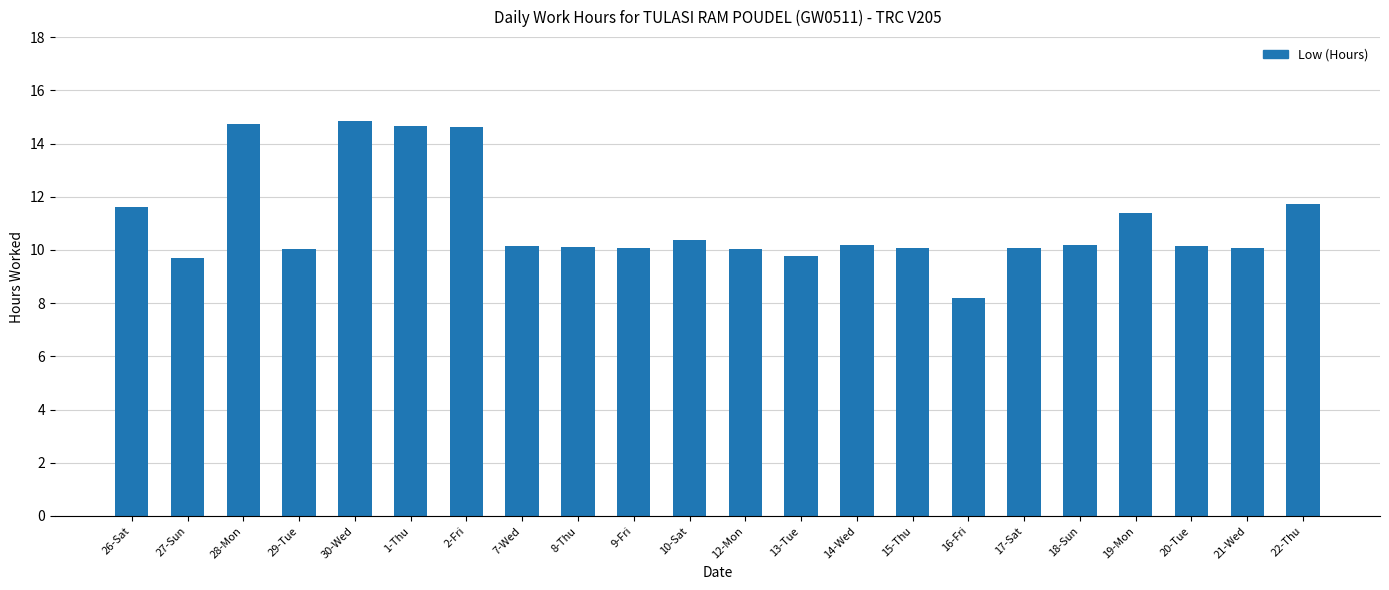

What is the ratio of the value at 20-Tue to the value at 21-Wed?

1.0